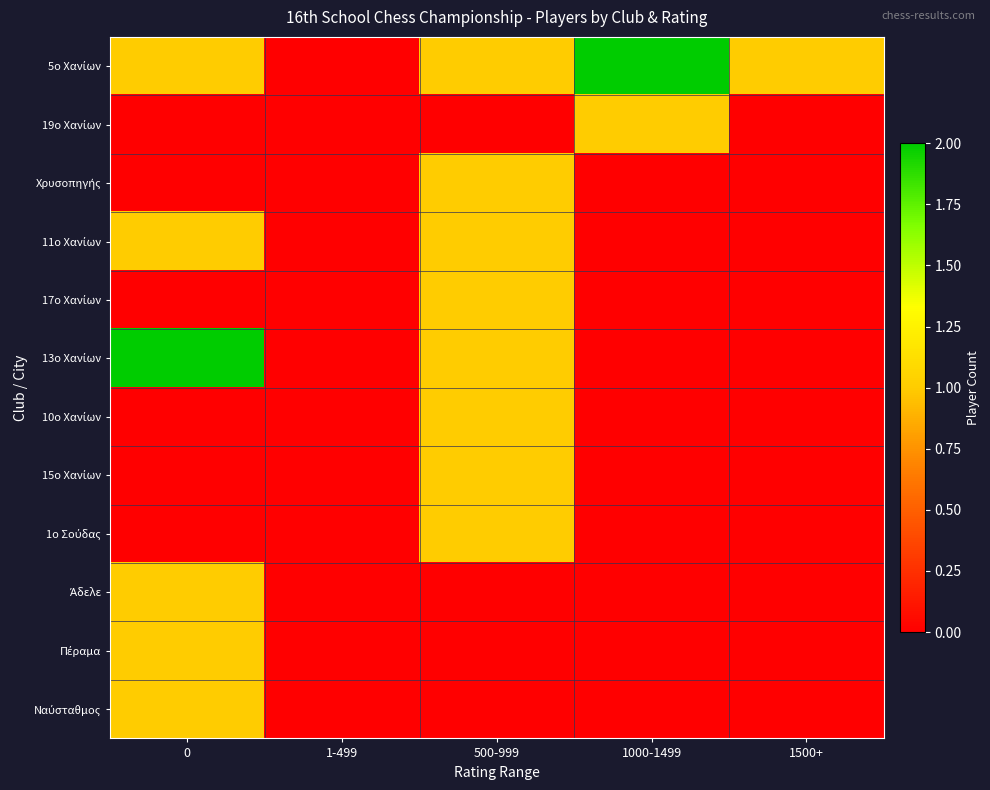

How many categories are shown in the chart?

5